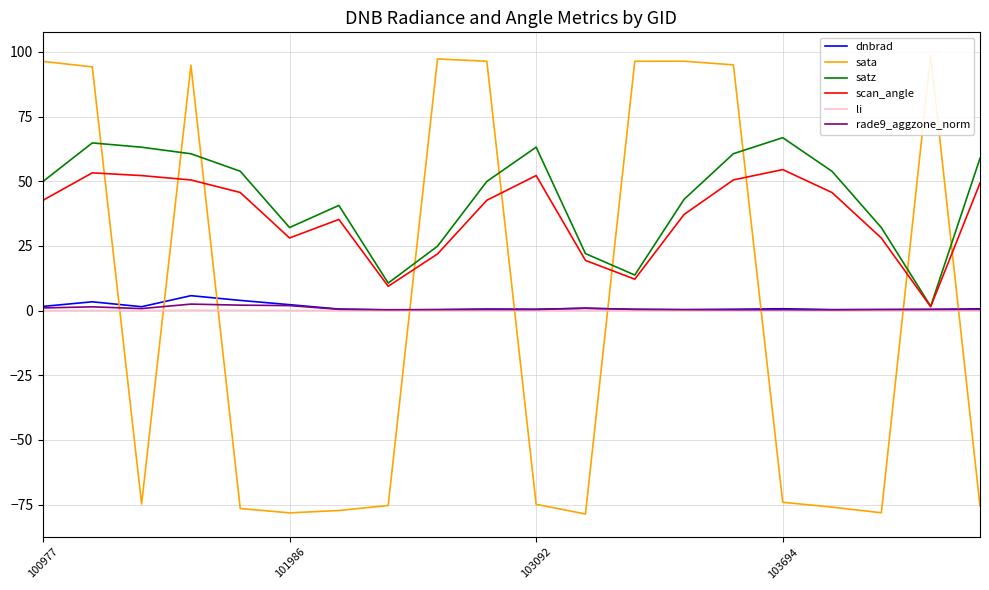

The satz series shows 18.5 at 101986. True or false?

False